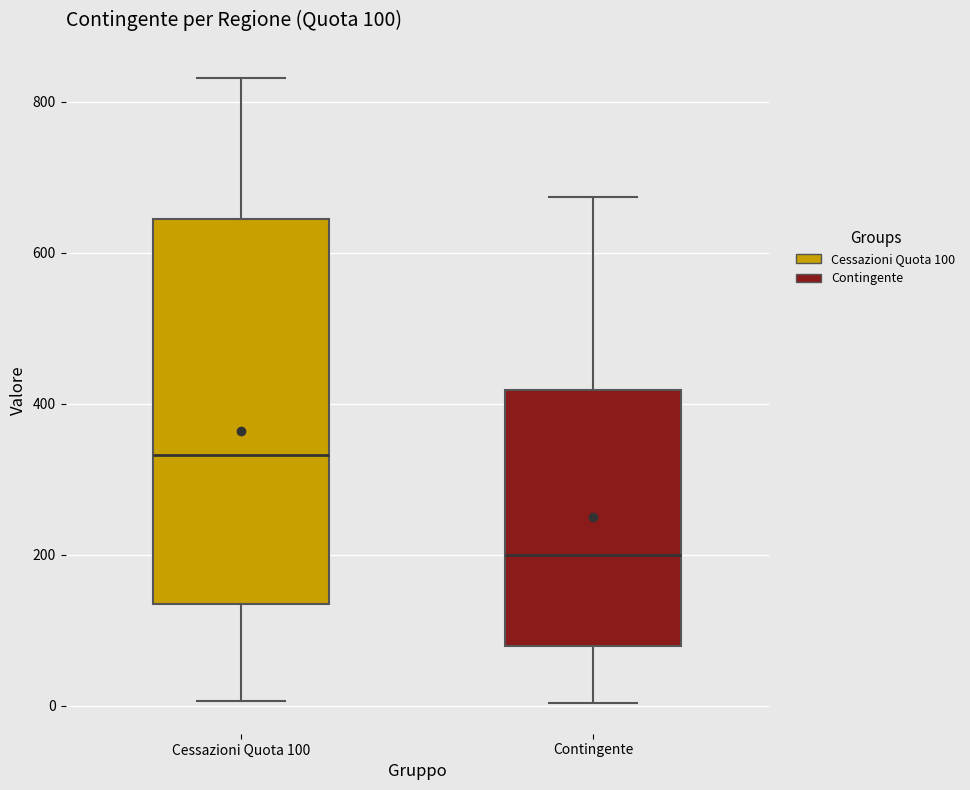

Which box's median line is the highest?

Cessazioni Quota 100